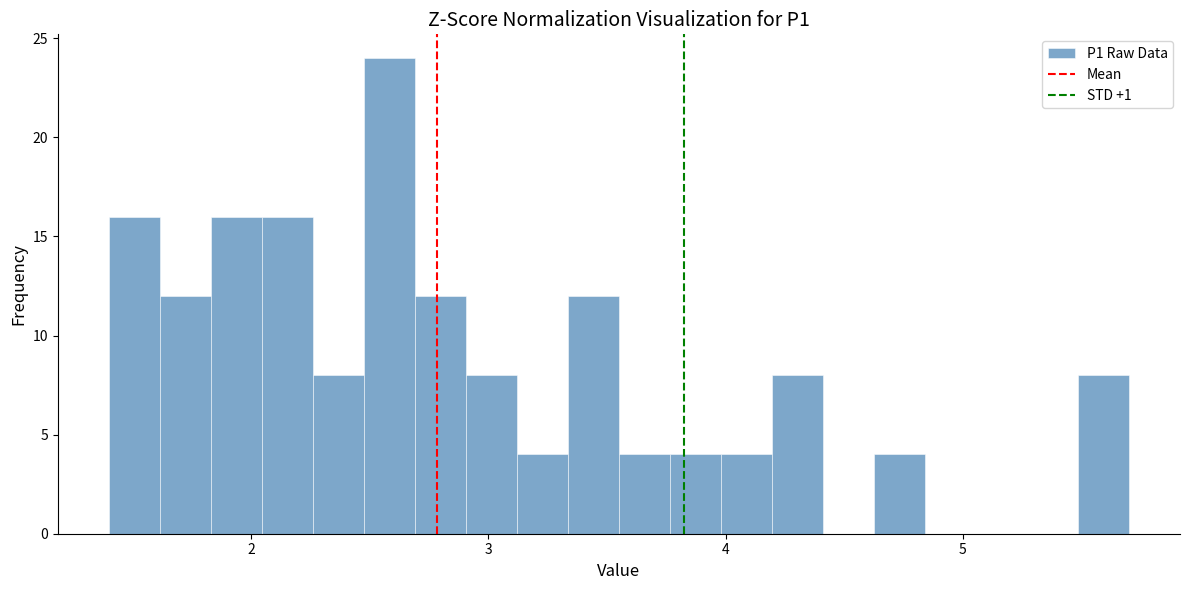

Read against the x-axis, roughly where is the centre of the tallest bar?

2.6